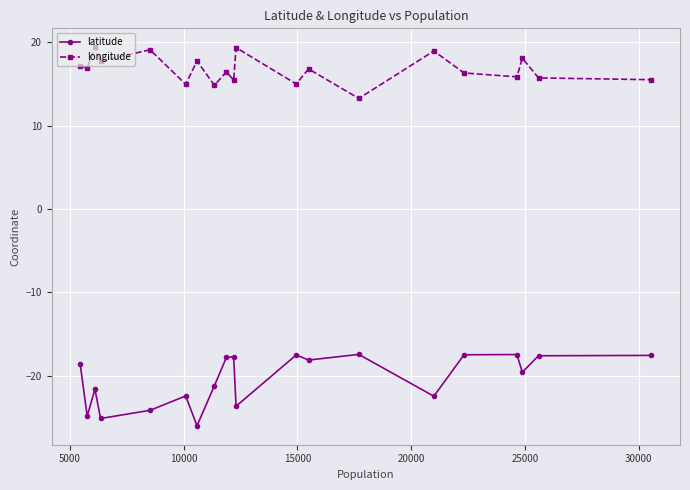

What is the sum of all longitude values?

335.0